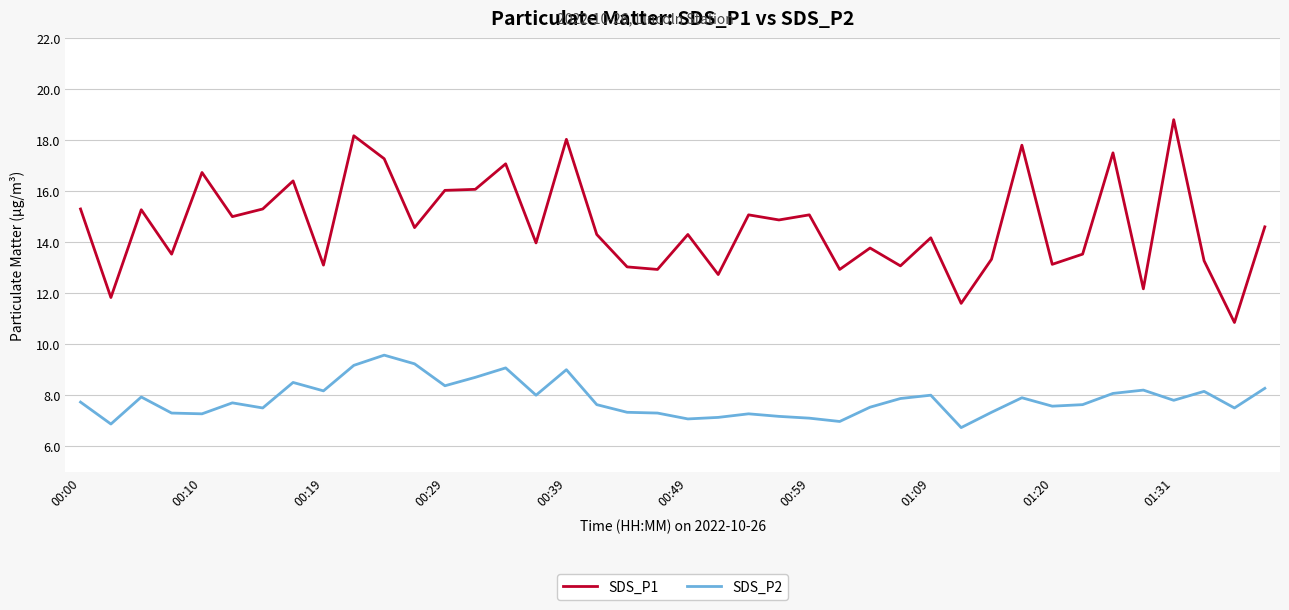

True or false: SDS_P1 and SDS_P2 intersect in this chart.

False